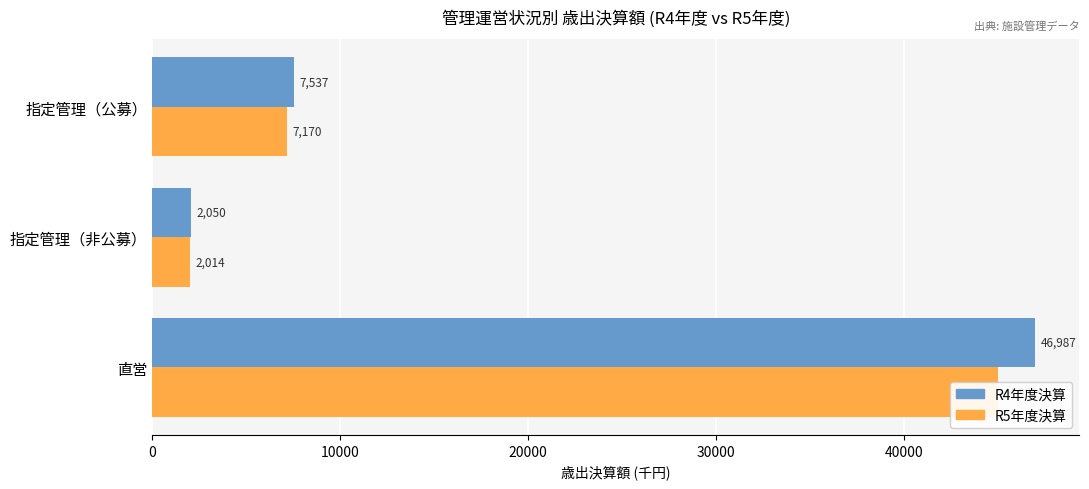

Between 指定管理（非公募） and 指定管理（公募）, which series saw the biggest shift?

R4年度決算